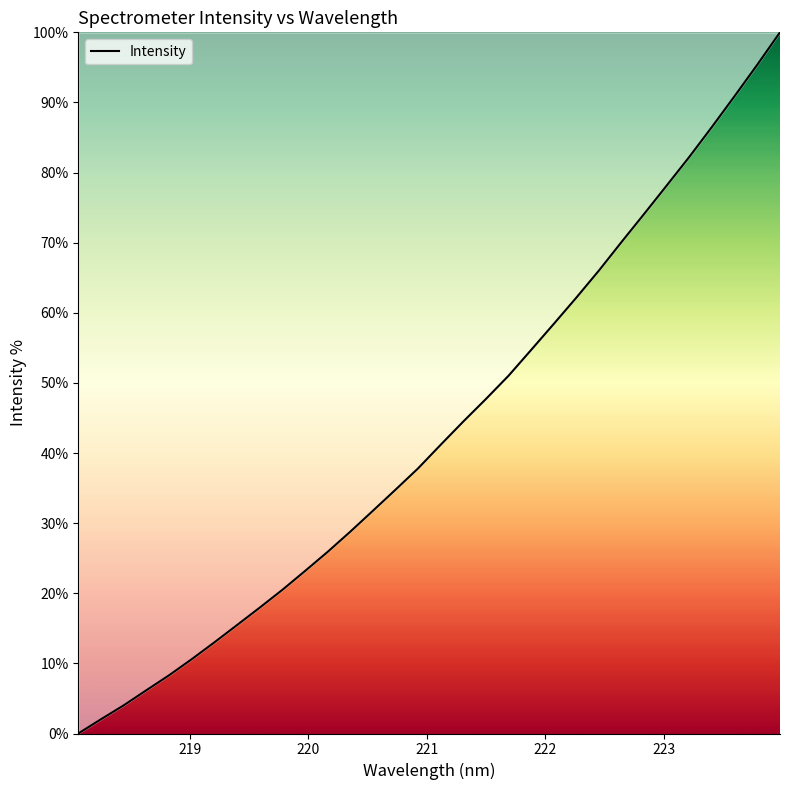

What is the greatest value displayed?

100.0